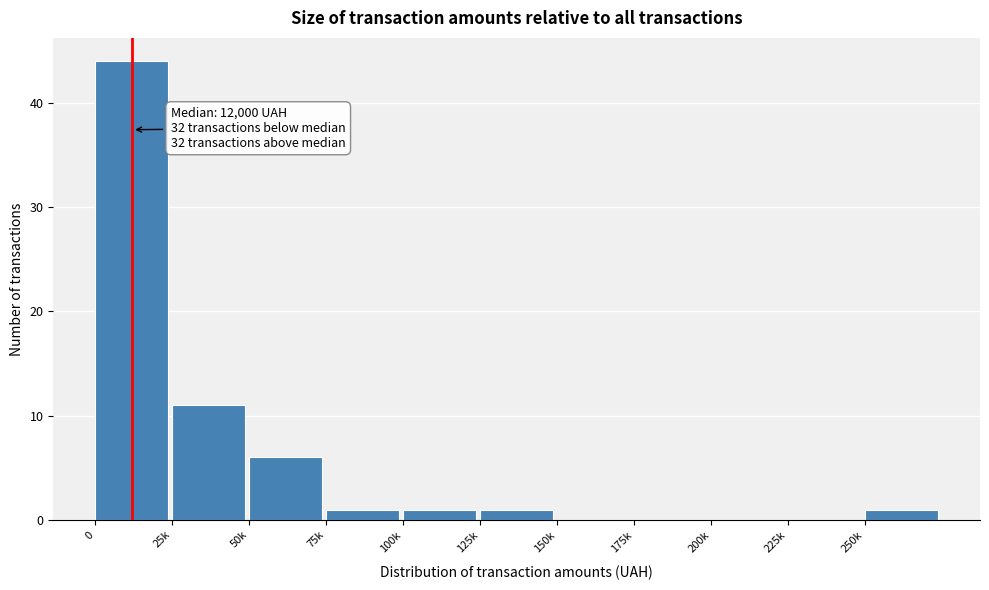

Reading left to right, extract all data points from this chart.

0=44	25k=11	50k=6	75k=1	100k=1	125k=1	150k=0	175k=0	200k=0	225k=0	250k=1